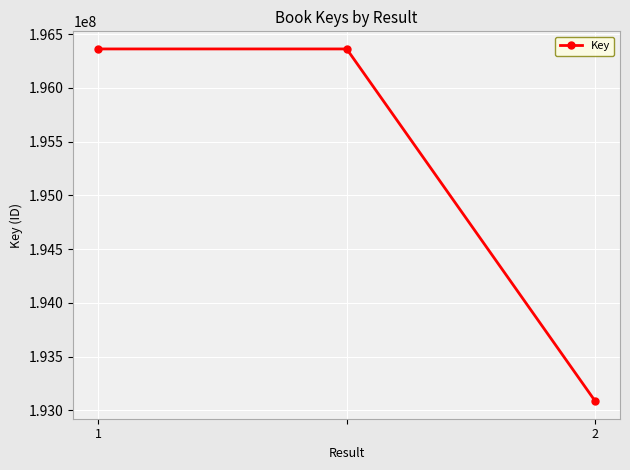

What is the difference between the maximum and minimum values?

3277538